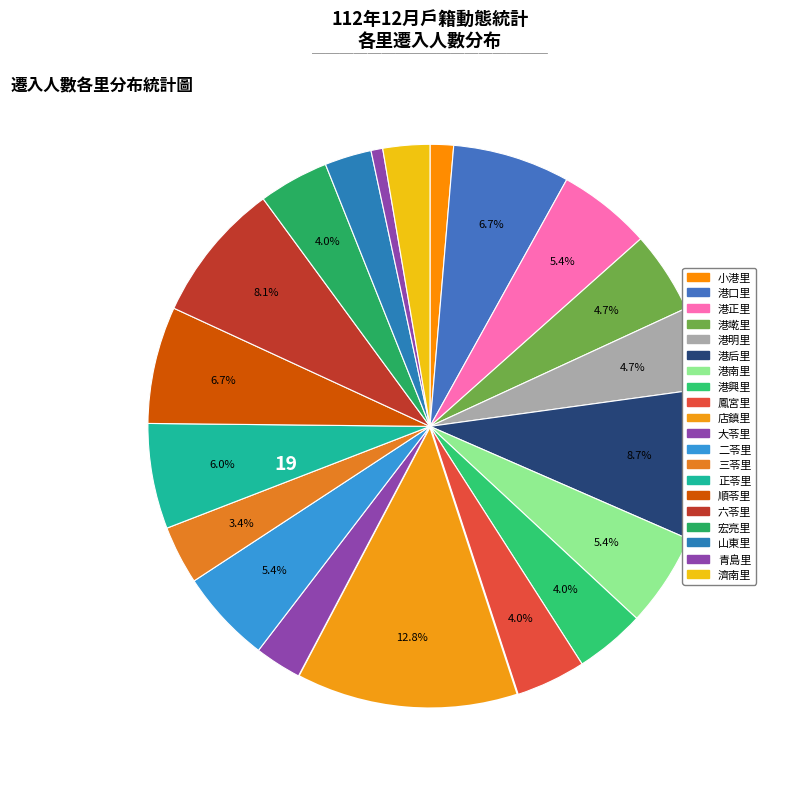

How many segments does this pie chart have?

20